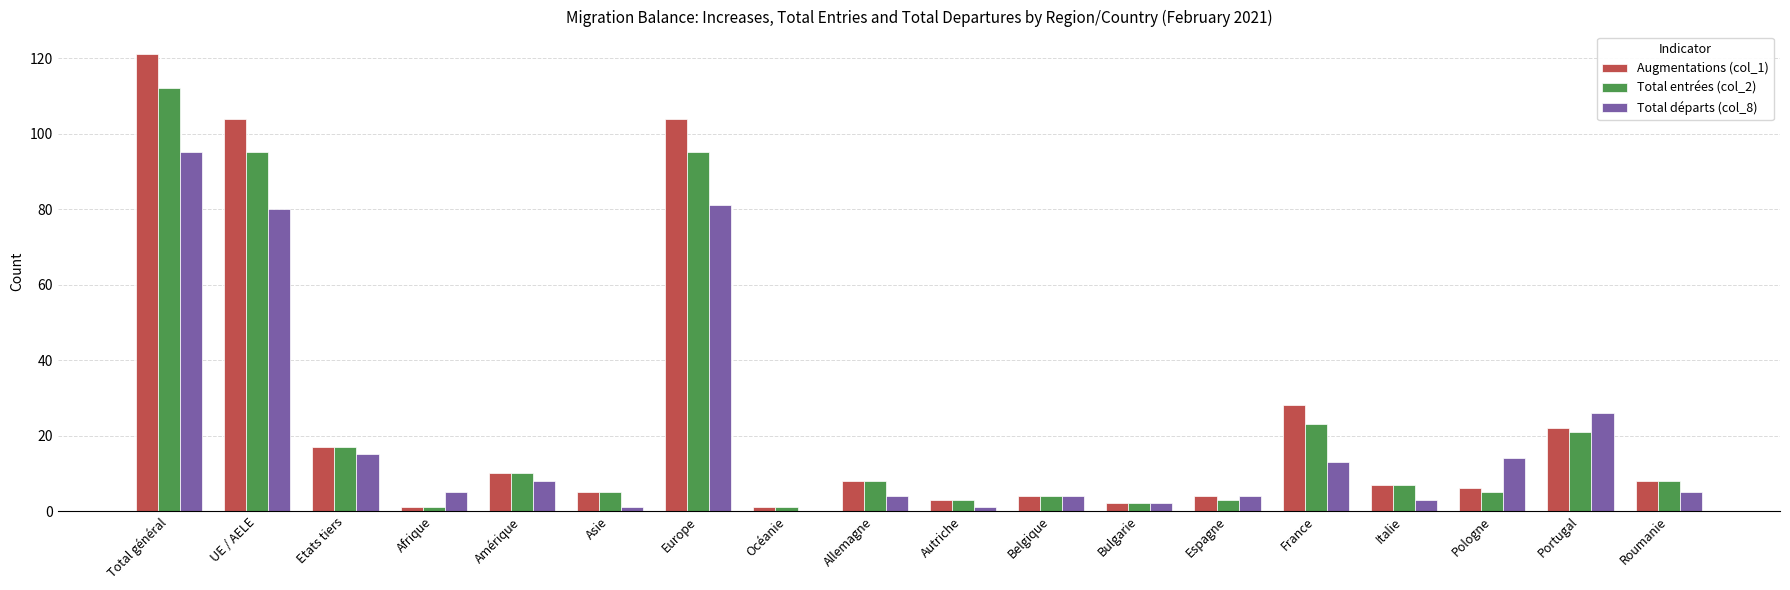

What is the greatest value displayed?

121